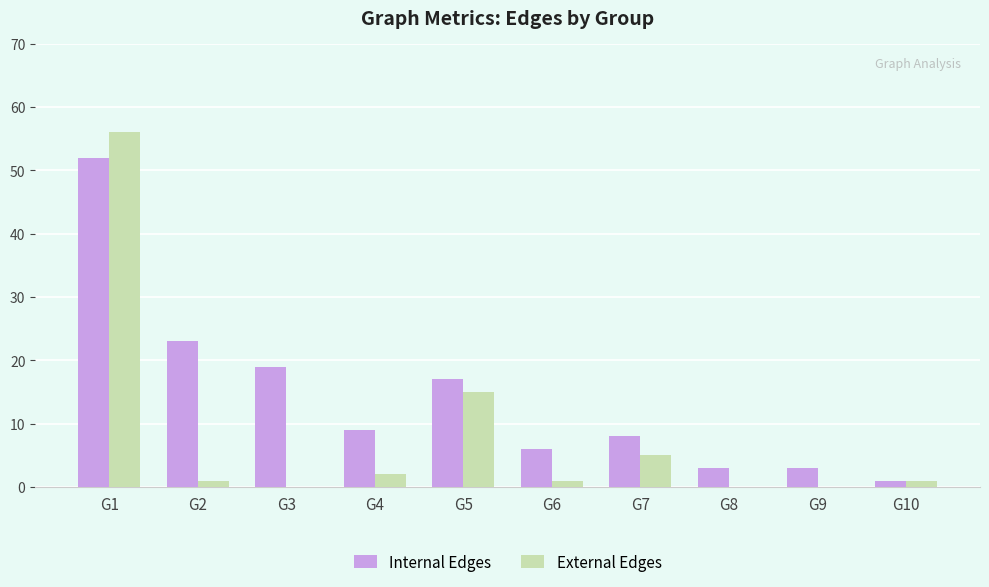

What are all the series names shown in the legend?

Internal Edges, External Edges